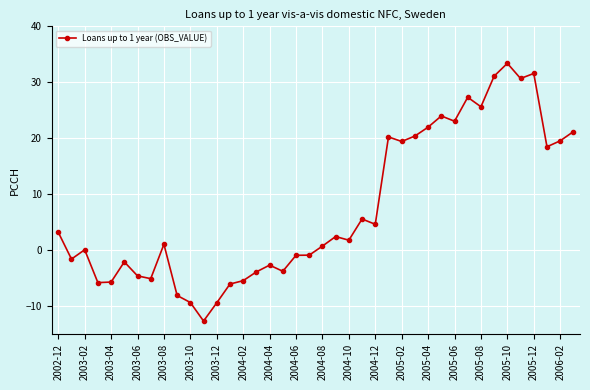

Does the chart display data point markers on the line(s)?

Yes